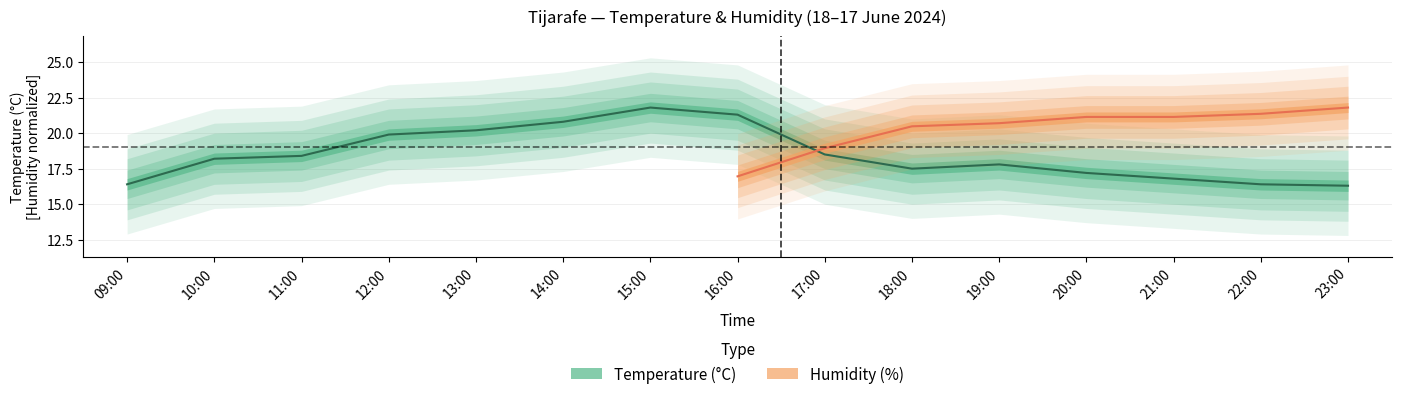

Rank the categories by value from lowest to highest.

23:00, 09:00, 22:00, 21:00, 20:00, 18:00, 19:00, 10:00, 11:00, 17:00, 12:00, 13:00, 14:00, 16:00, 15:00